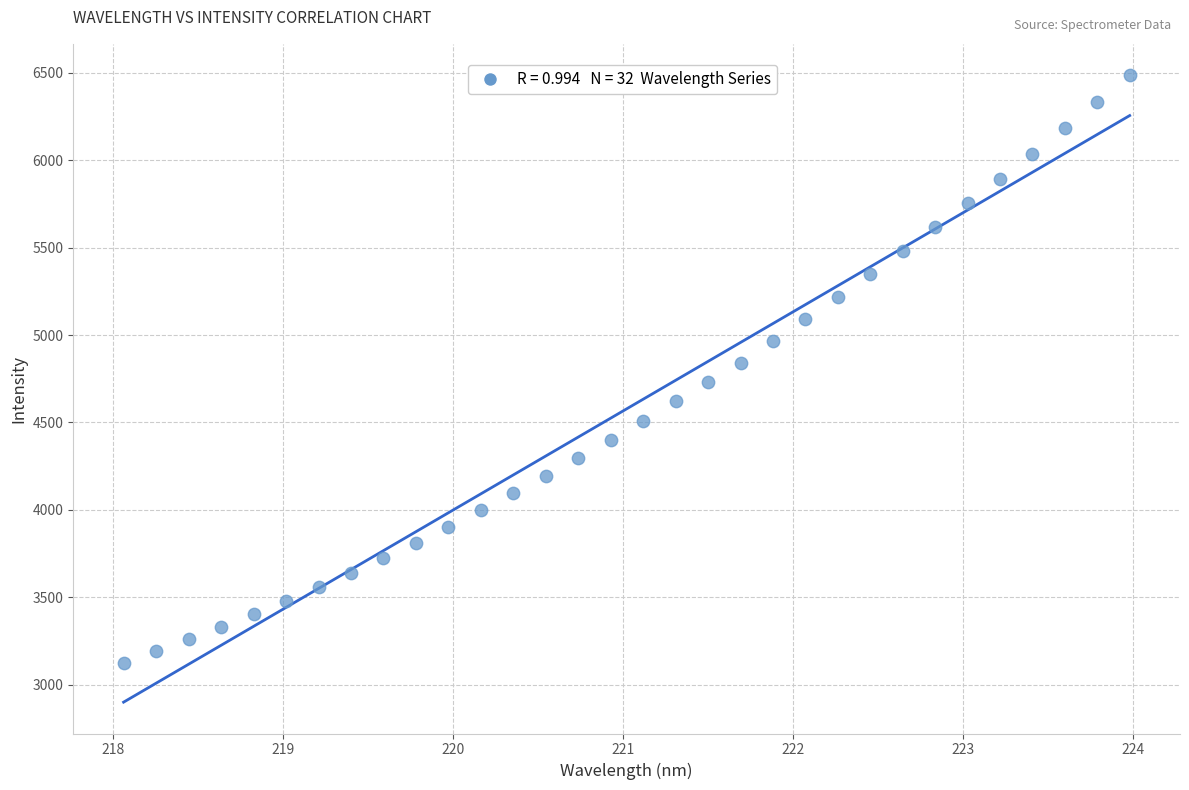

What is the range of X values (max minus min)?

5.9